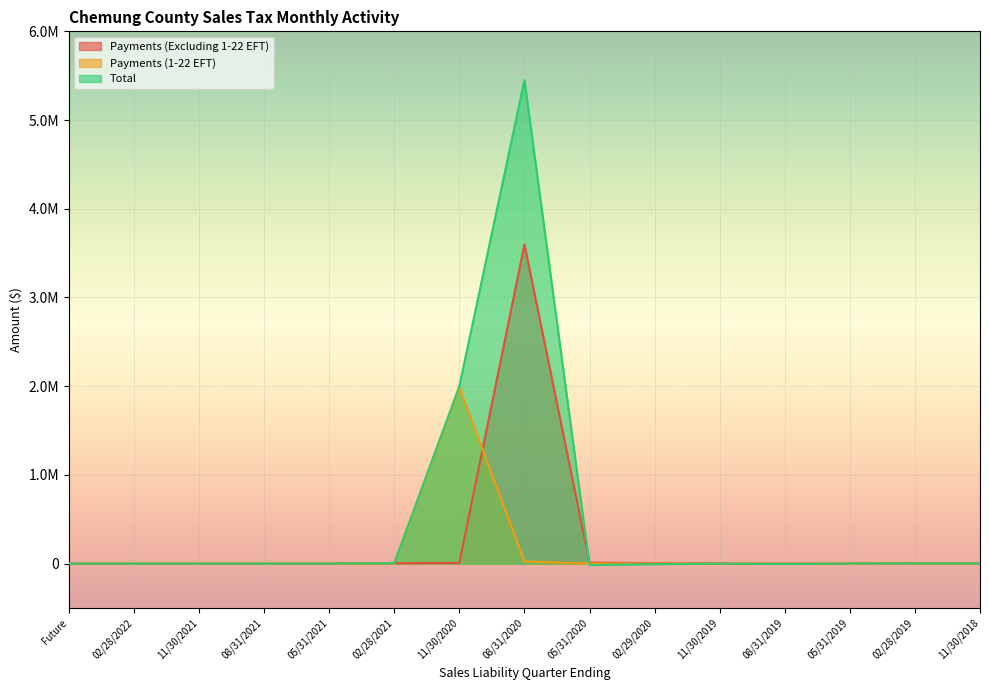

What is the minimum value shown in the chart?

-16076.2